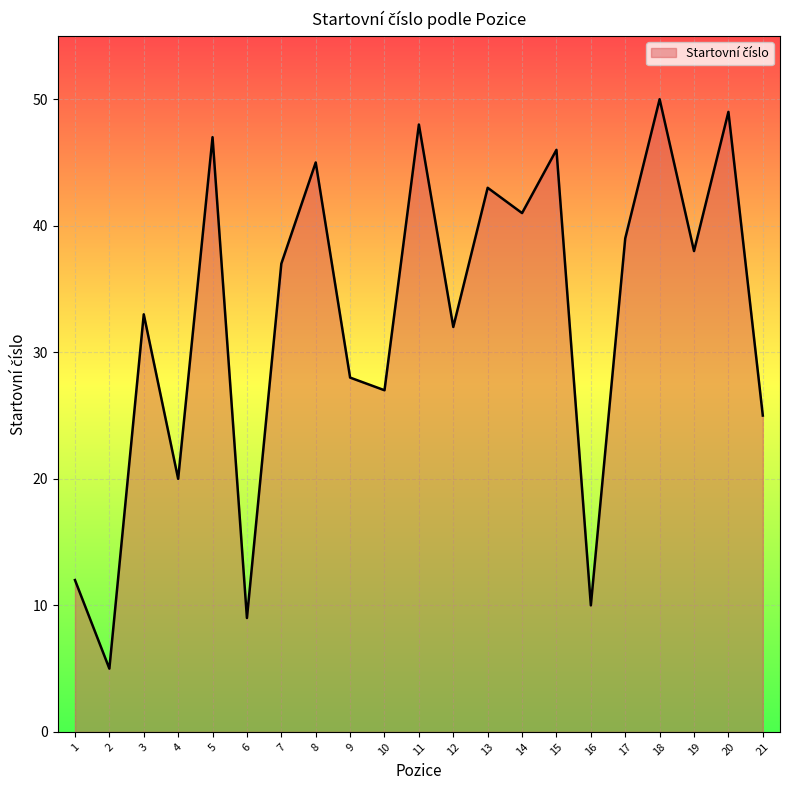

What is the minimum value shown in the chart?

5